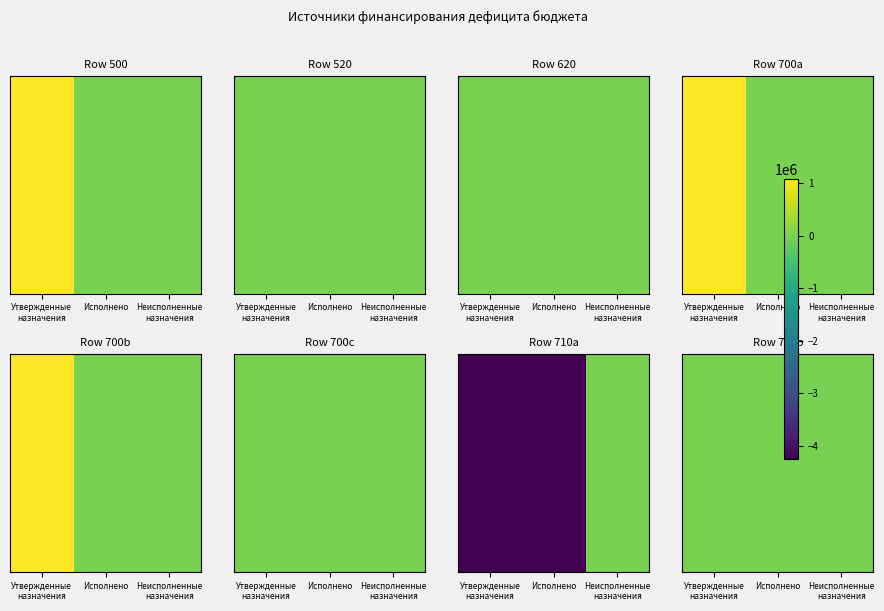

Which has a higher value, Исполнено or Неисполненные
назначения?

Исполнено